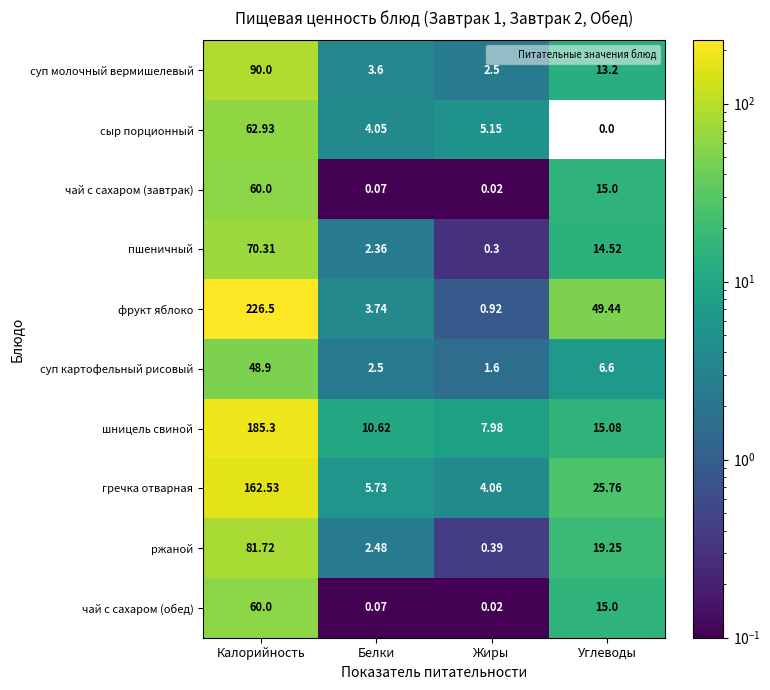

List the labels in order of сыр порционный value, largest first.

Калорийность, Жиры, Белки, Углеводы